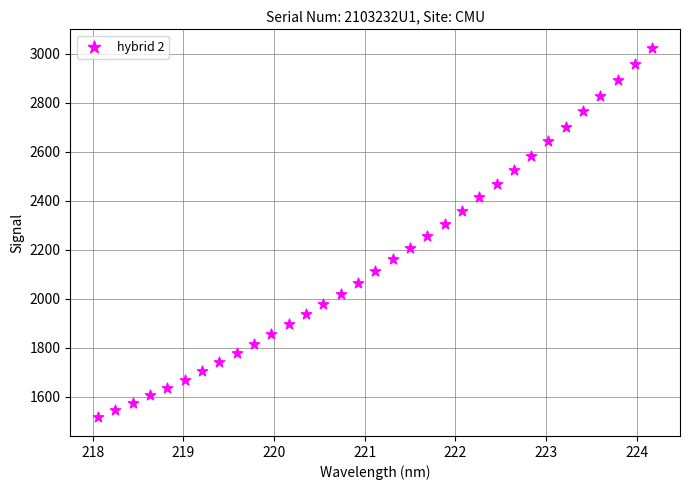

What is the range of X values (max minus min)?

6.1